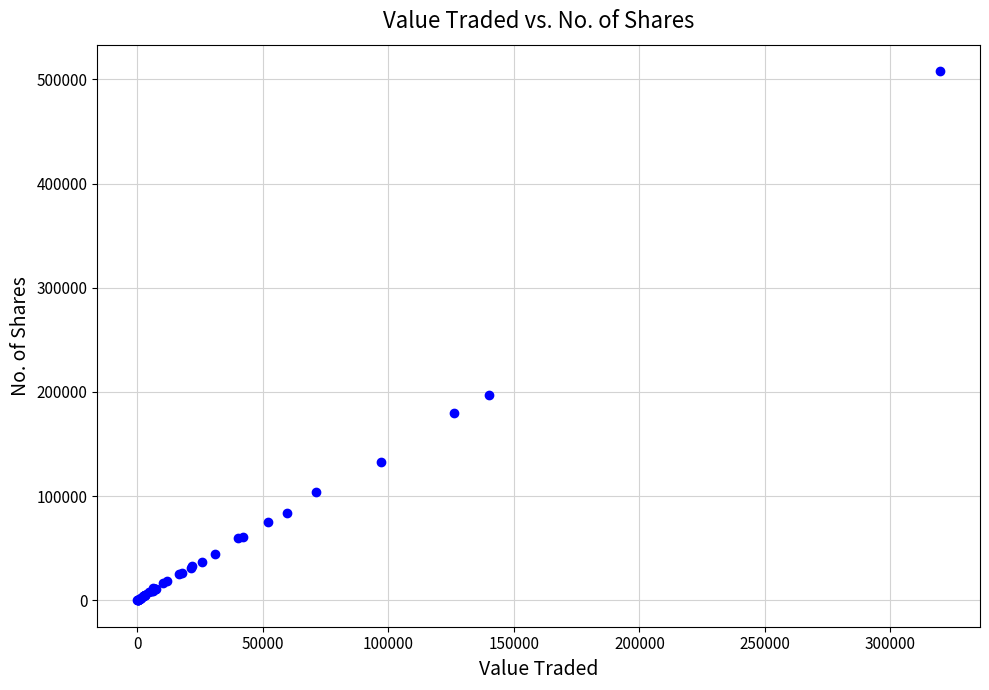

What Y value in the scatter plot is closest to 253990?

197088